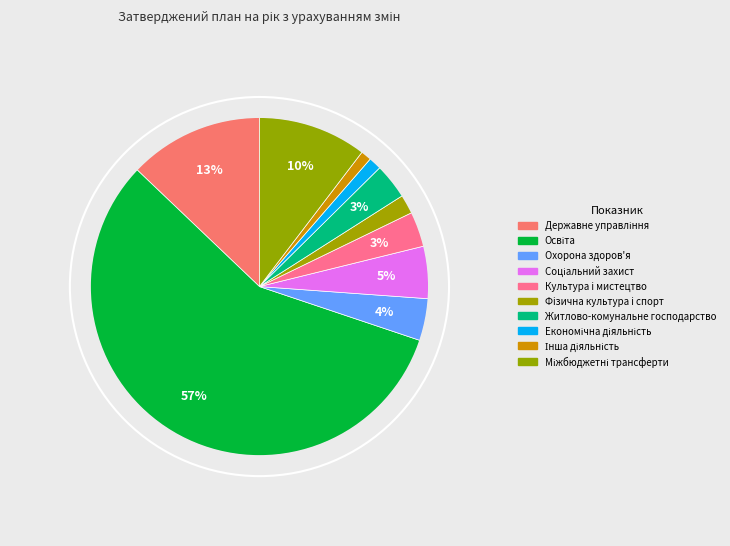

True or false: Міжбюджетні трансферти accounts for 10% of the total.

True